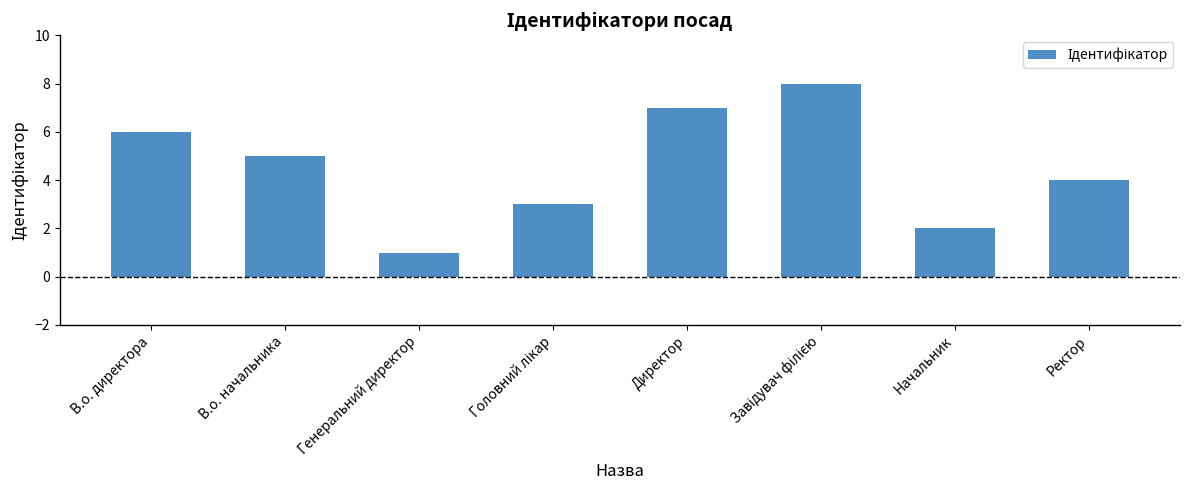

What is the sum of all values?

36